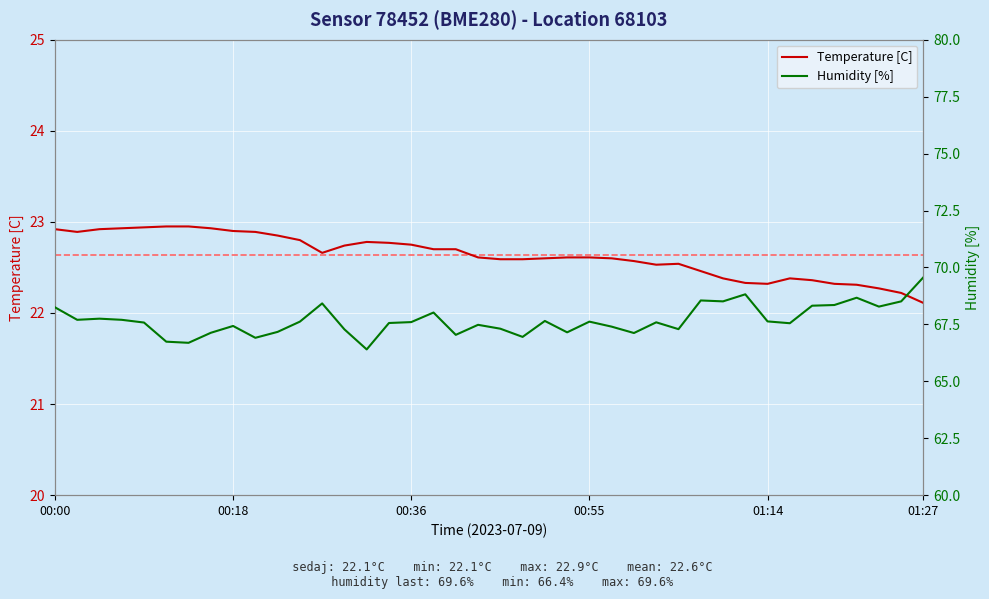

How many values in the Humidity [%] series are below 67?

5